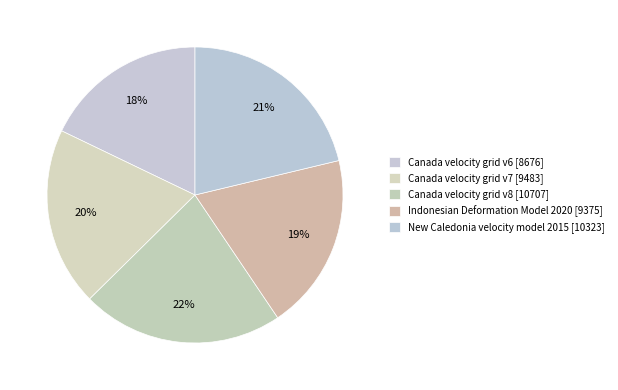

Count the number of slices in the pie.

5